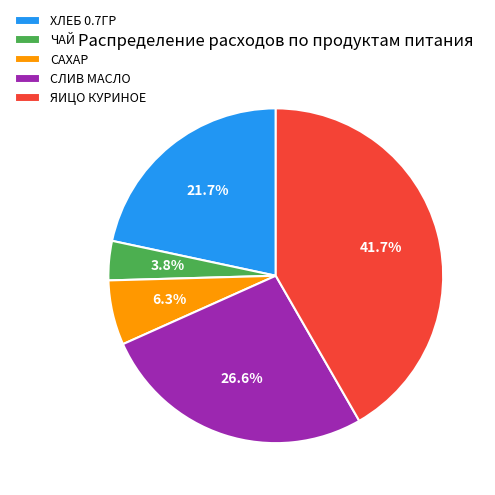

Which category has the biggest portion of the pie?

ЯИЦО КУРИНОЕ